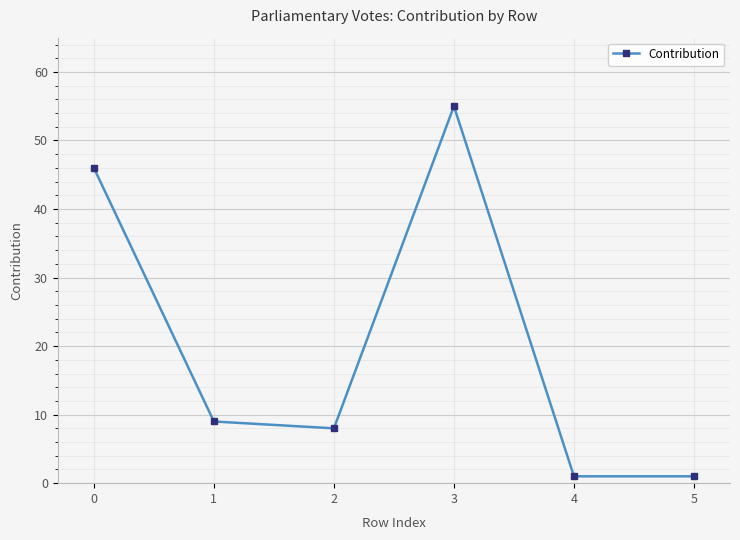

What is the value of the 5th point from the left?

1